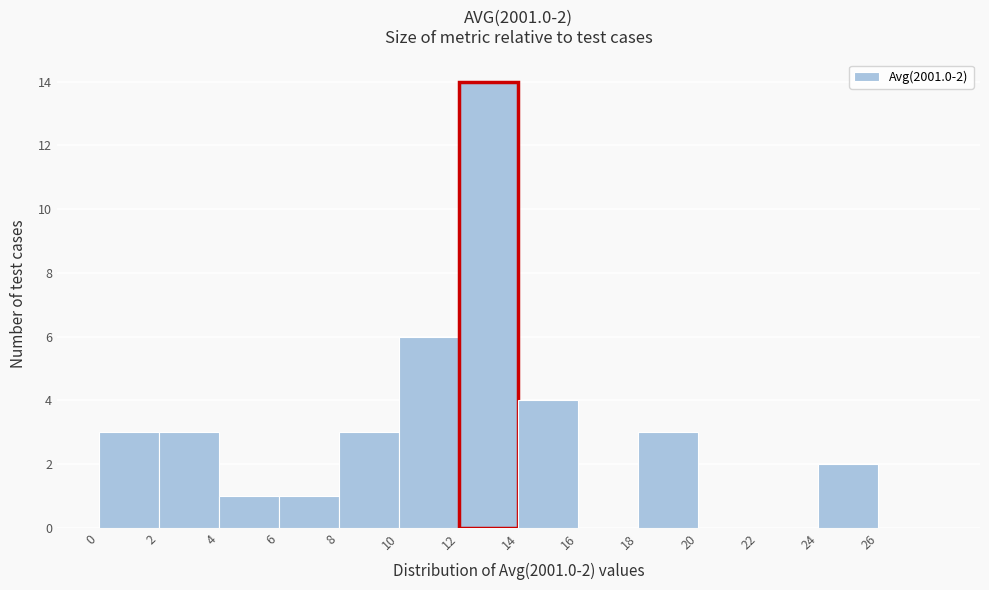

Over which range of the x-axis is the bar tallest?

12 to 14